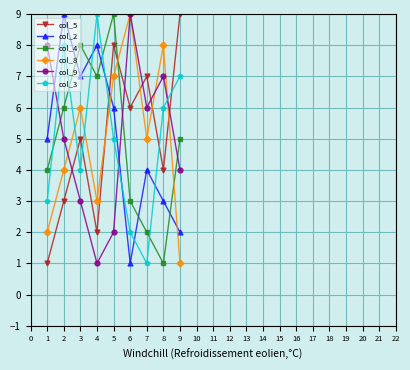

Reading right to left, list all the values displayed in this chart.

col_5: 9	4	7	6	8	2	5	3	1
col_2: 2	3	4	1	6	8	7	9	5
col_4: 5	1	2	3	9	7	8	6	4
col_8: 1	8	5	9	7	3	6	4	2
col_9: 4	7	6	9	2	1	3	5	8
col_3: 7	6	1	2	5	9	4	8	3